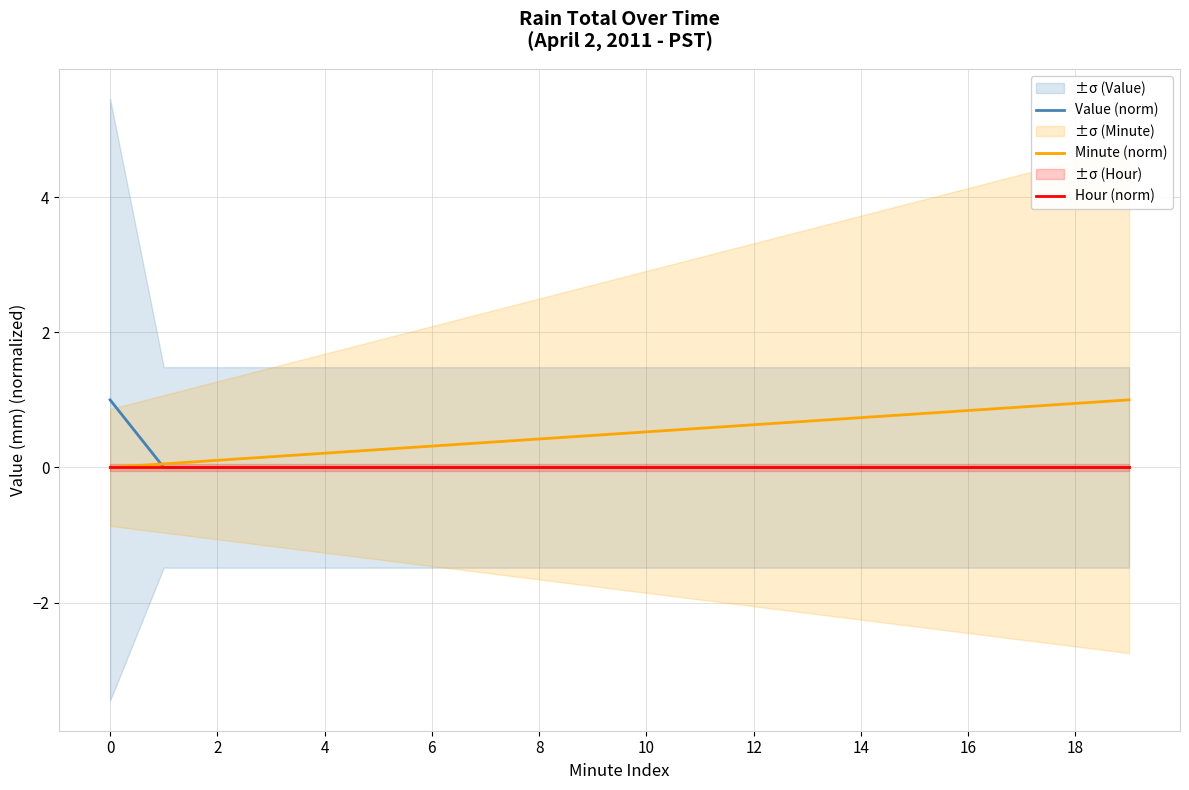

How many values in Value (norm) are above zero?

1